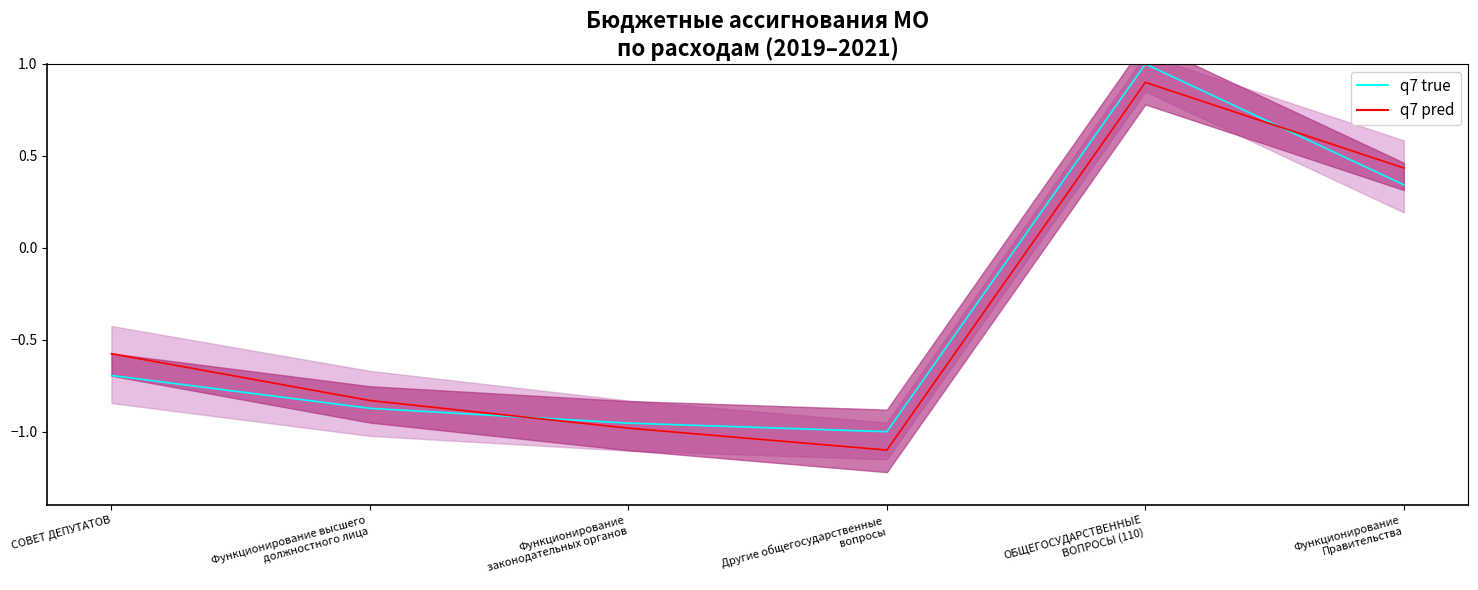

Which series ends up on top after the final intersection of q7 pred and q7 true?

q7 pred